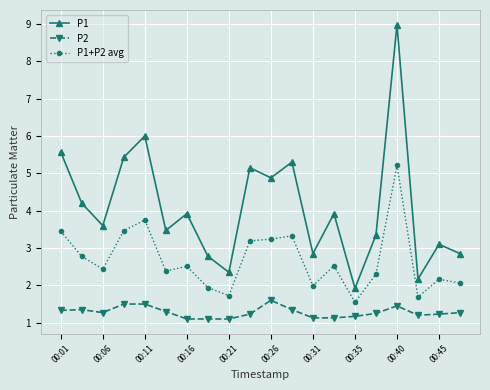

True or false: P2 has more than 1 interior local peaks.

True